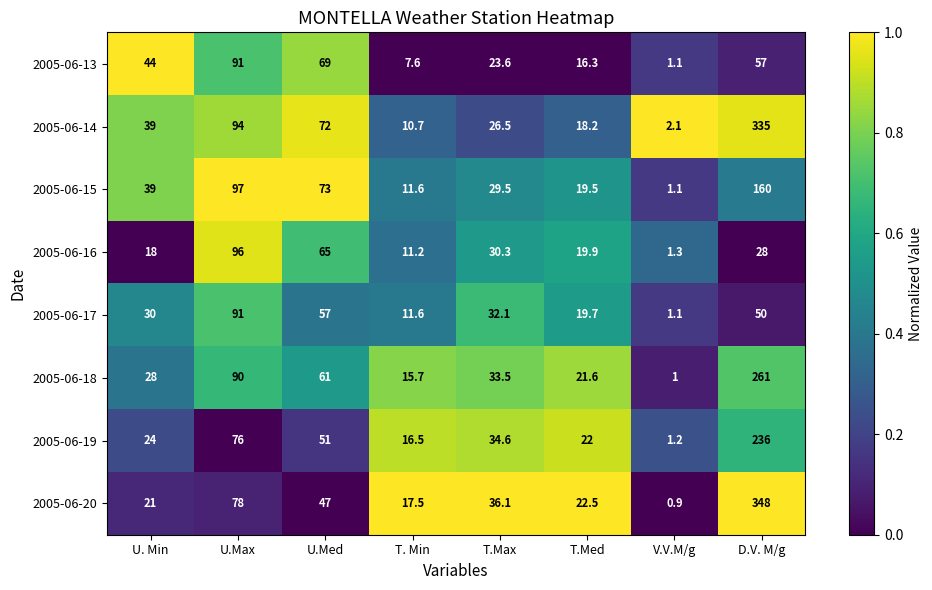

Count the number of categories in the chart.

8